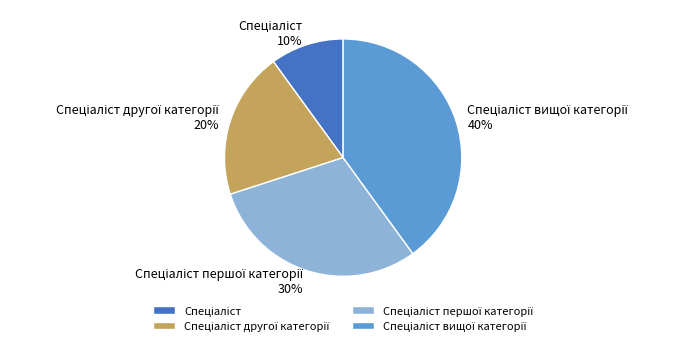

Is there any slice that represents more than half of the pie?

No